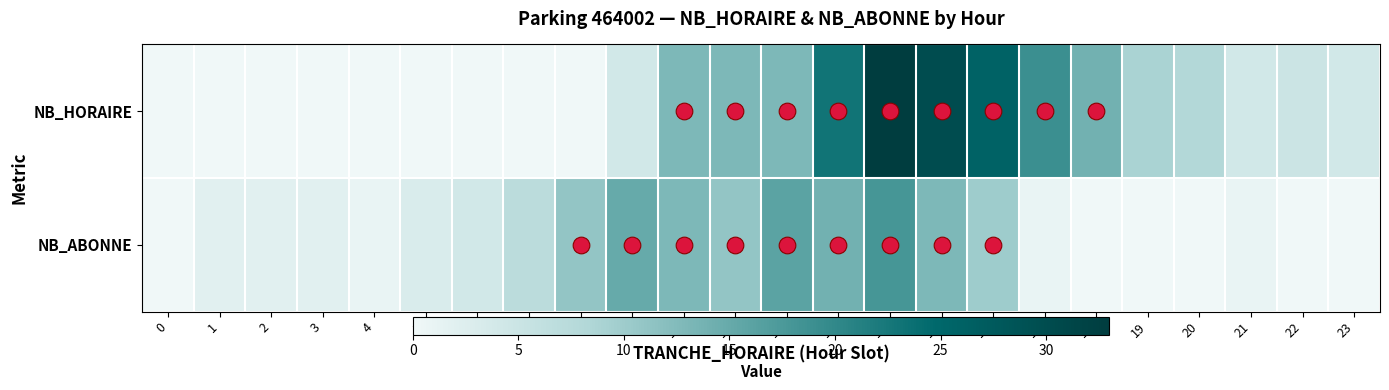

How many data points does each series have?

24